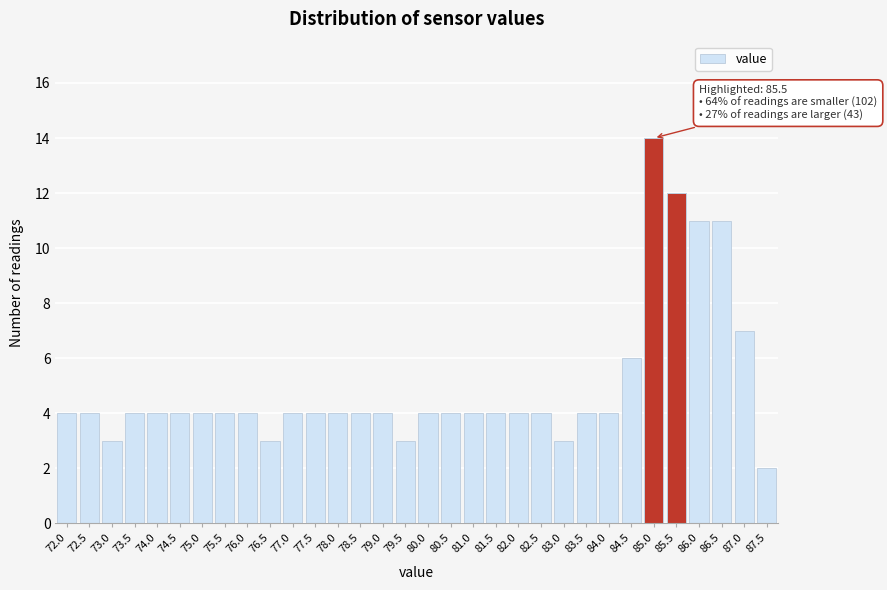

Is it true that the value at 78.0 is 7?

False